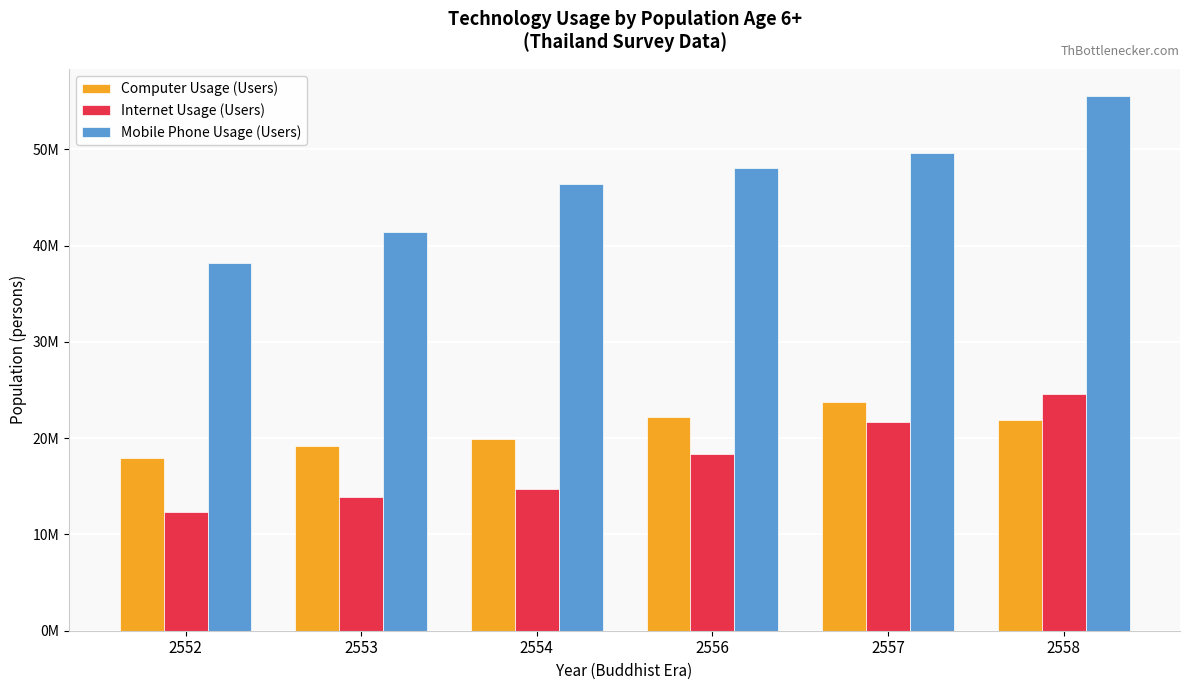

What is the lowest value of the Computer Usage (Users) series?

17927213